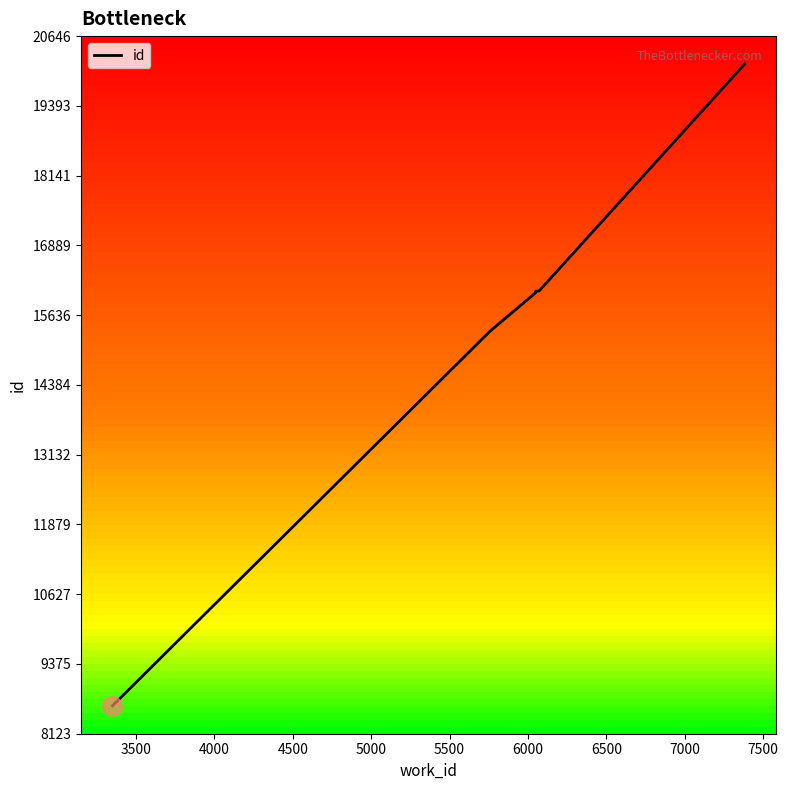

What is the difference between the maximum and minimum values?

11523